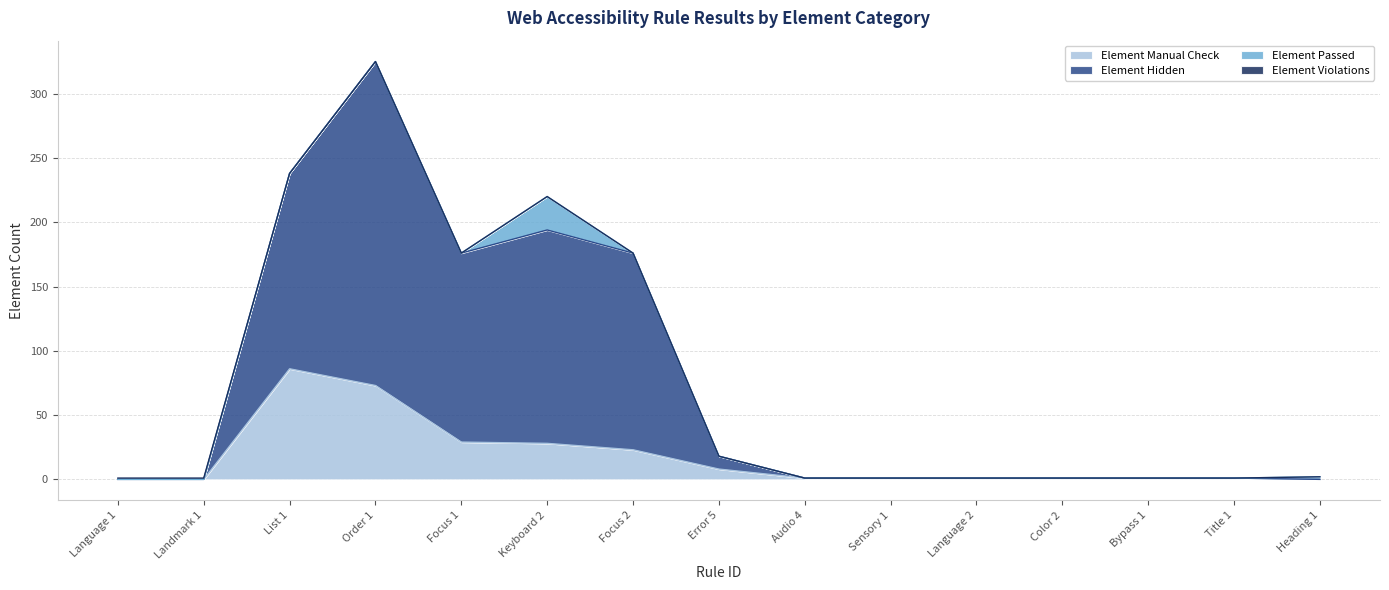

At which category is the sum across all series the highest?

Order 1